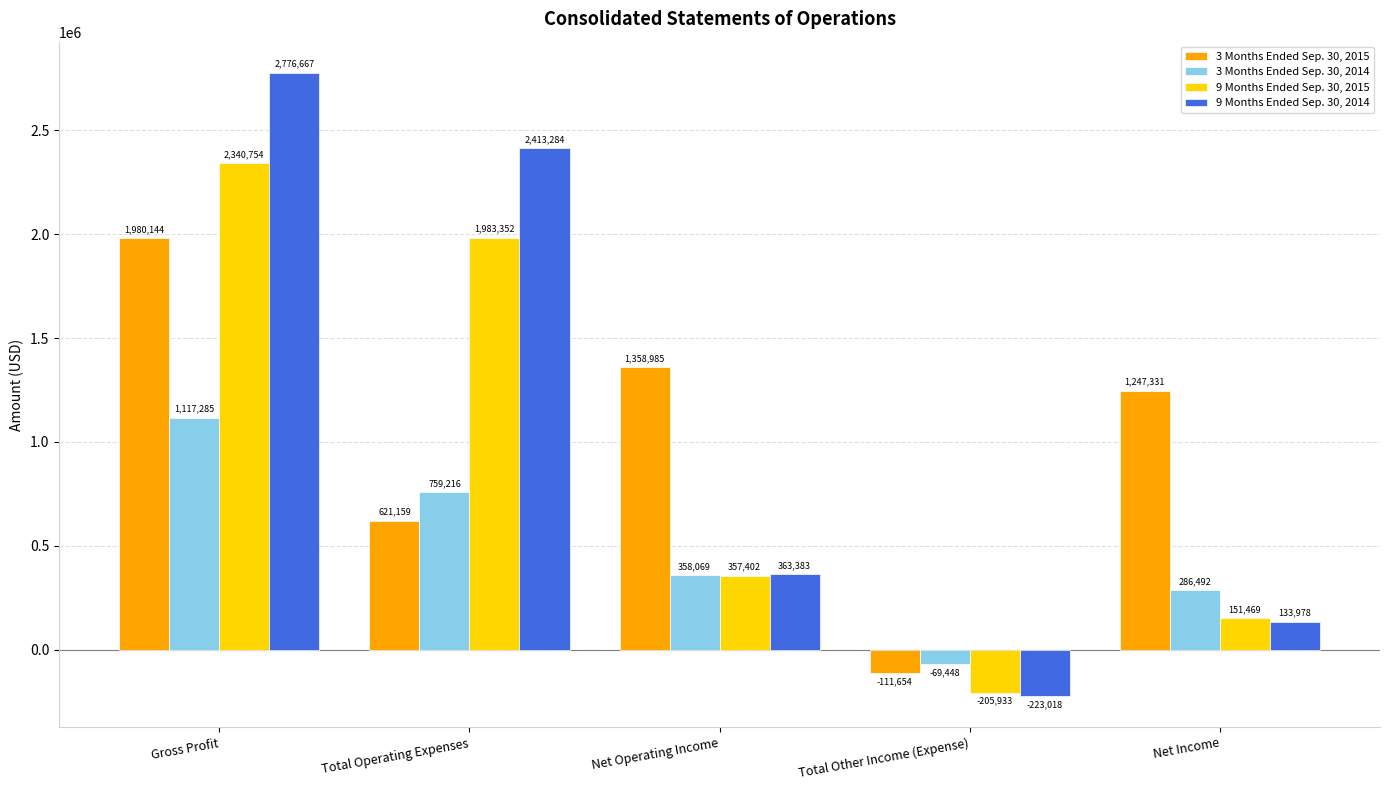

At which category is the sum across all series the highest?

Gross Profit